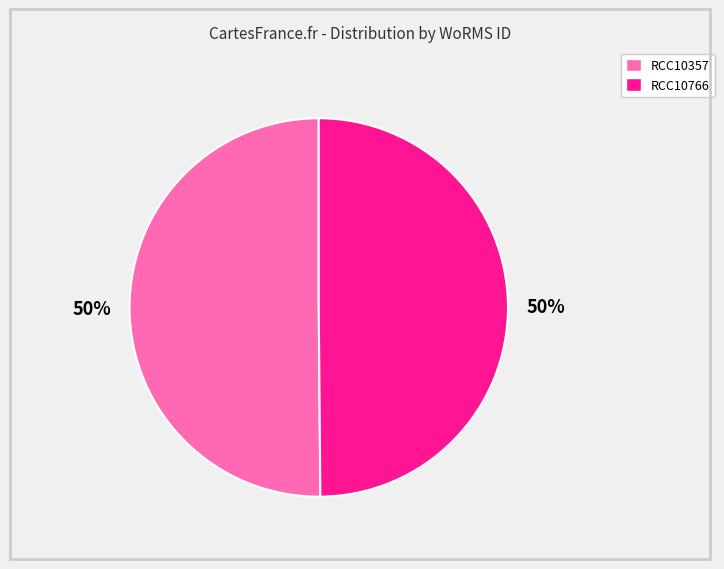

To the nearest percent, what is the combined percentage of RCC10357 and RCC10766?

100%